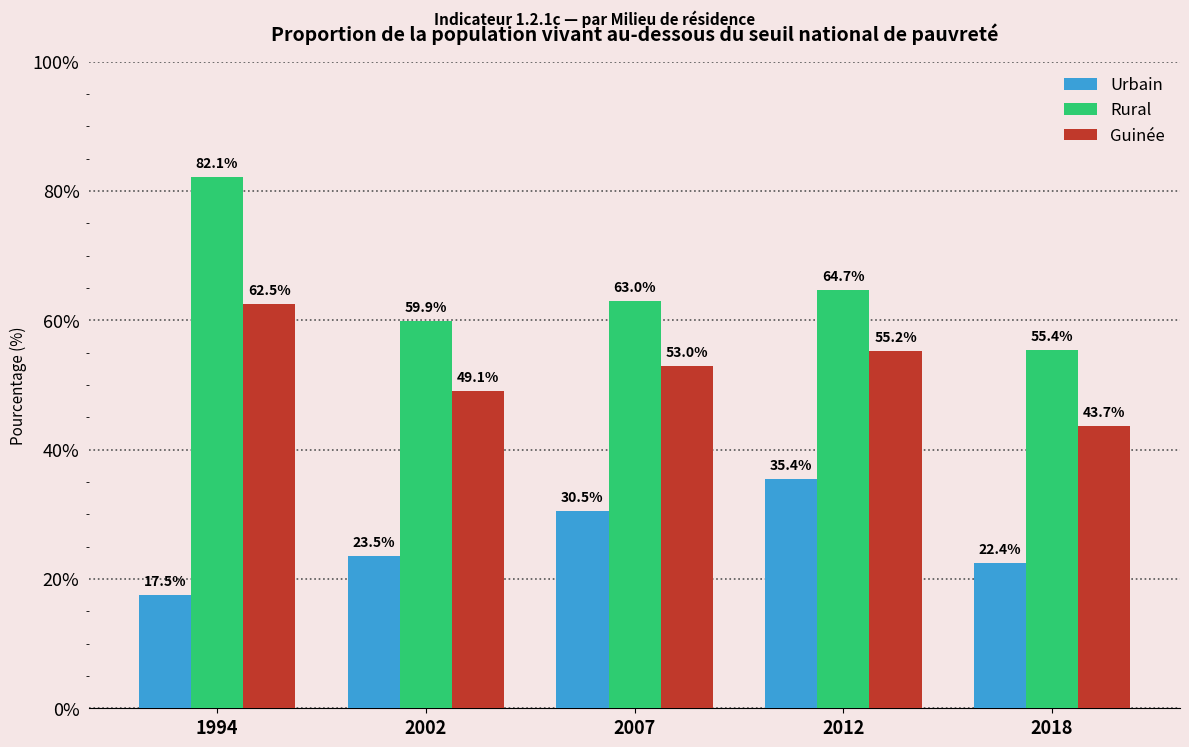

How many values in the Urbain series exceed 23?

3